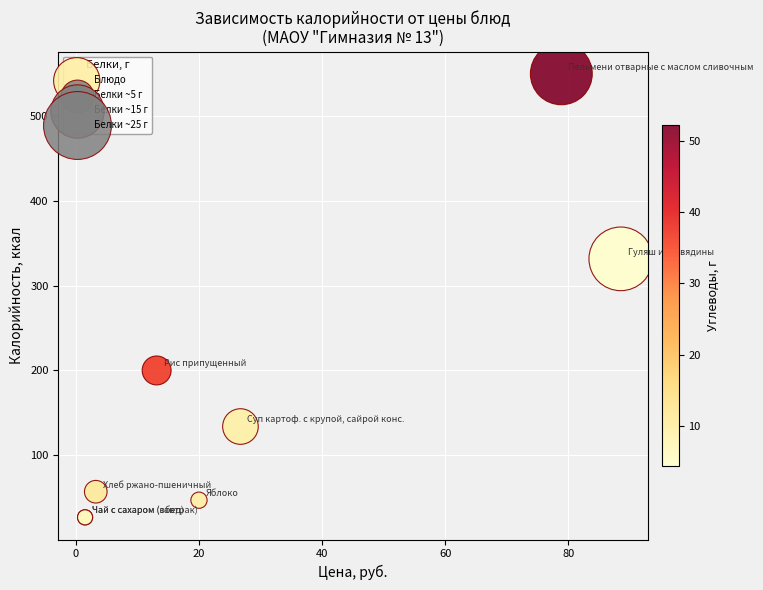

What Y value in the scatter plot is closest to 288?

331.5